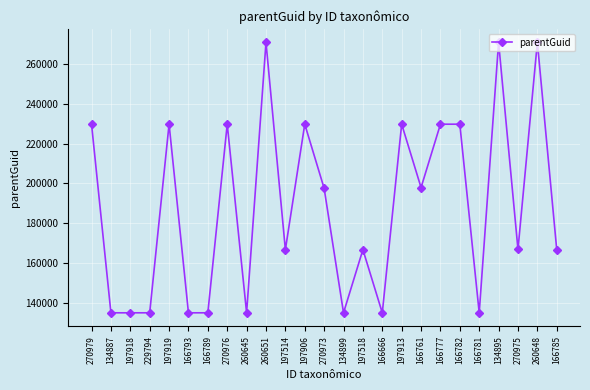

Is it true that the value at 134887 is 134912?

True